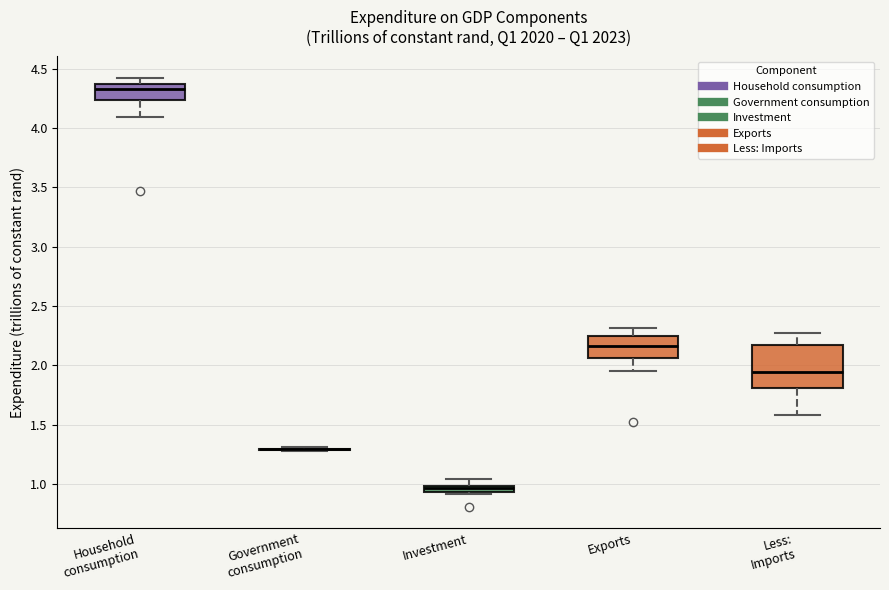

Where is the lower edge of the box for Less: Imports on the y-axis? The values are not printed on the chart, so give them approximately, as read against the axis.

1.80